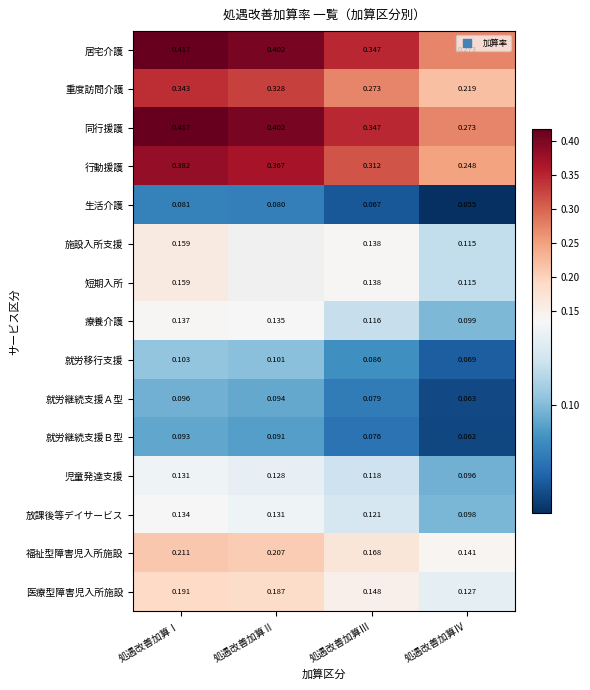

Is the value of 重度訪問介護 at 処遇改善加算Ⅱ greater than the value of 福祉型障害児入所施設 at 処遇改善加算Ⅳ?

Yes